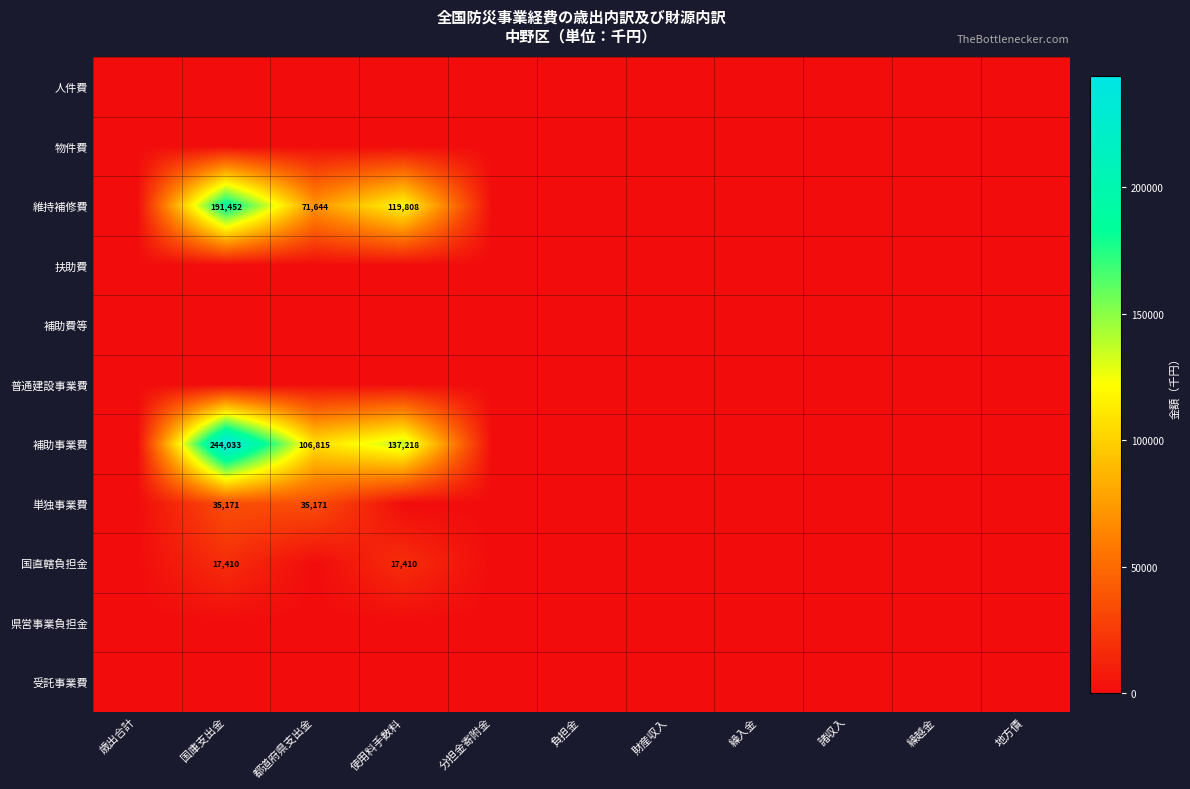

True or false: 単独事業費 has a value of 12264 at 国庫支出金.

False